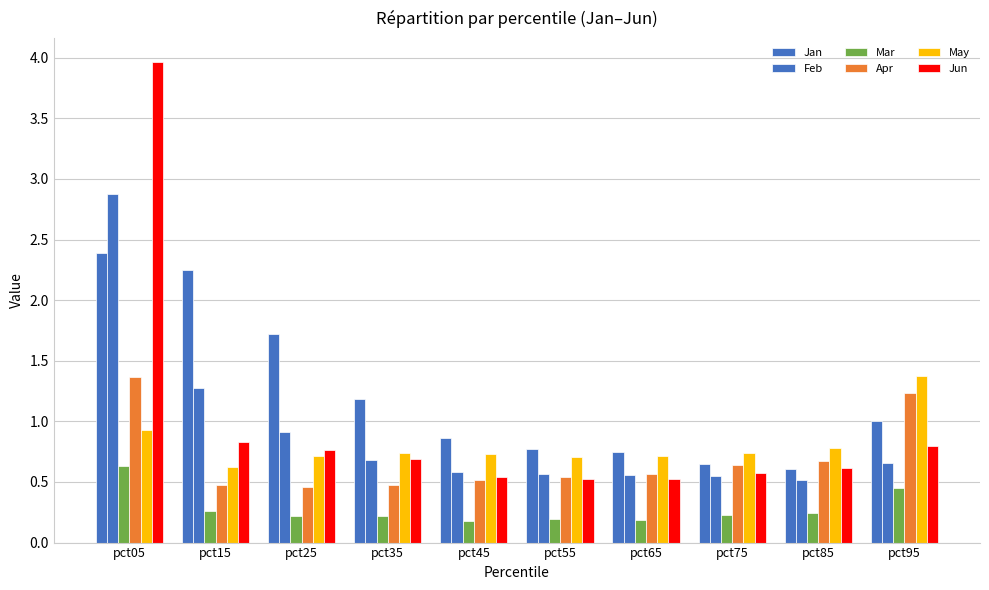

How many bars are there in total?

60